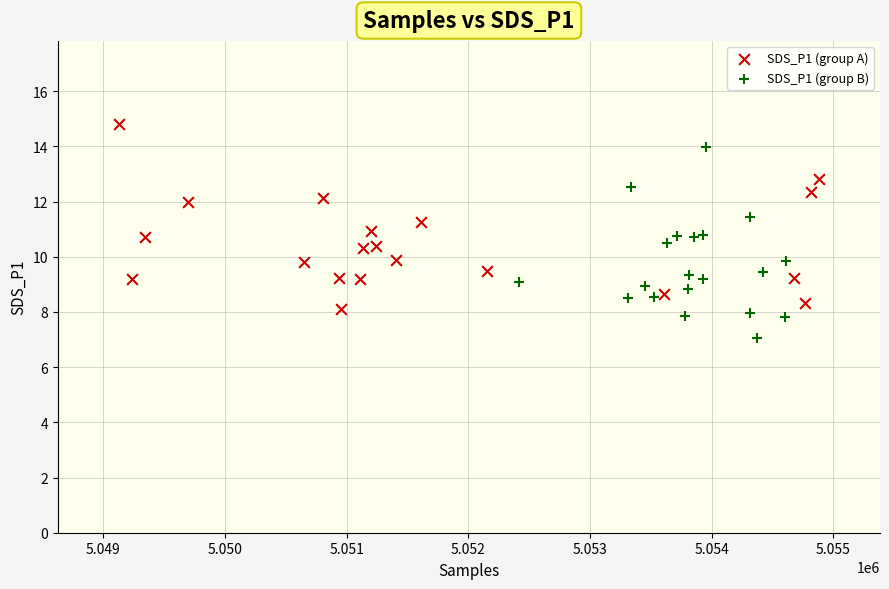

Which series contains the lowest Y value?

SDS_P1 (group B)